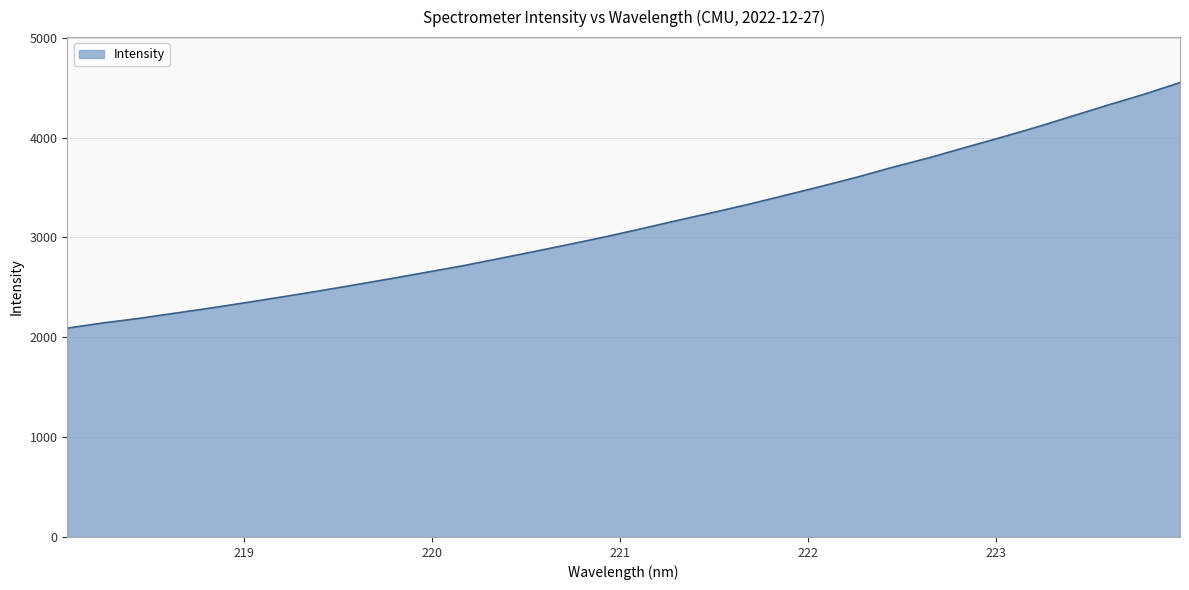

How many categories are shown in the chart?

32